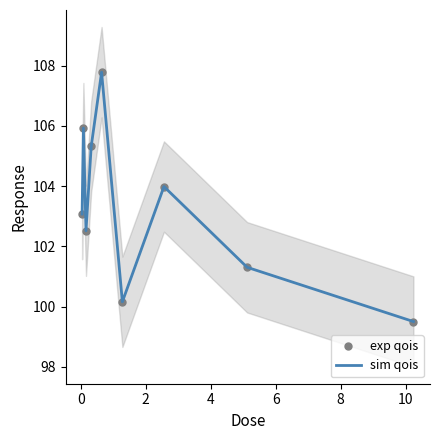

True or false: sim qois and exp qois intersect in this chart.

False